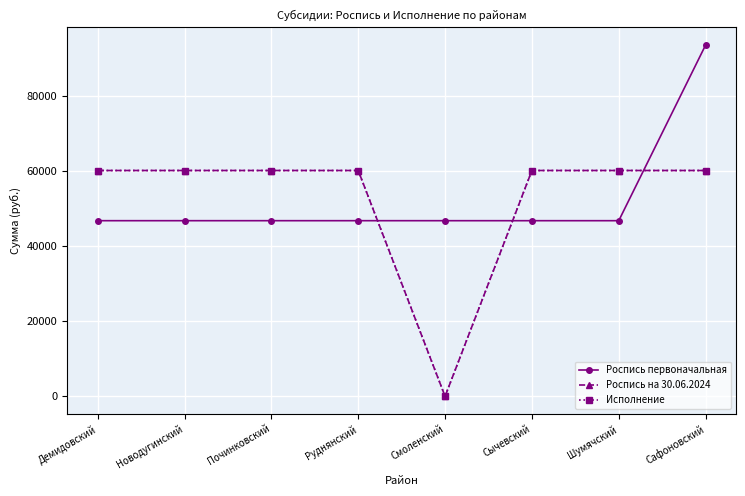

Is this an area chart (filled region under the line)?

No